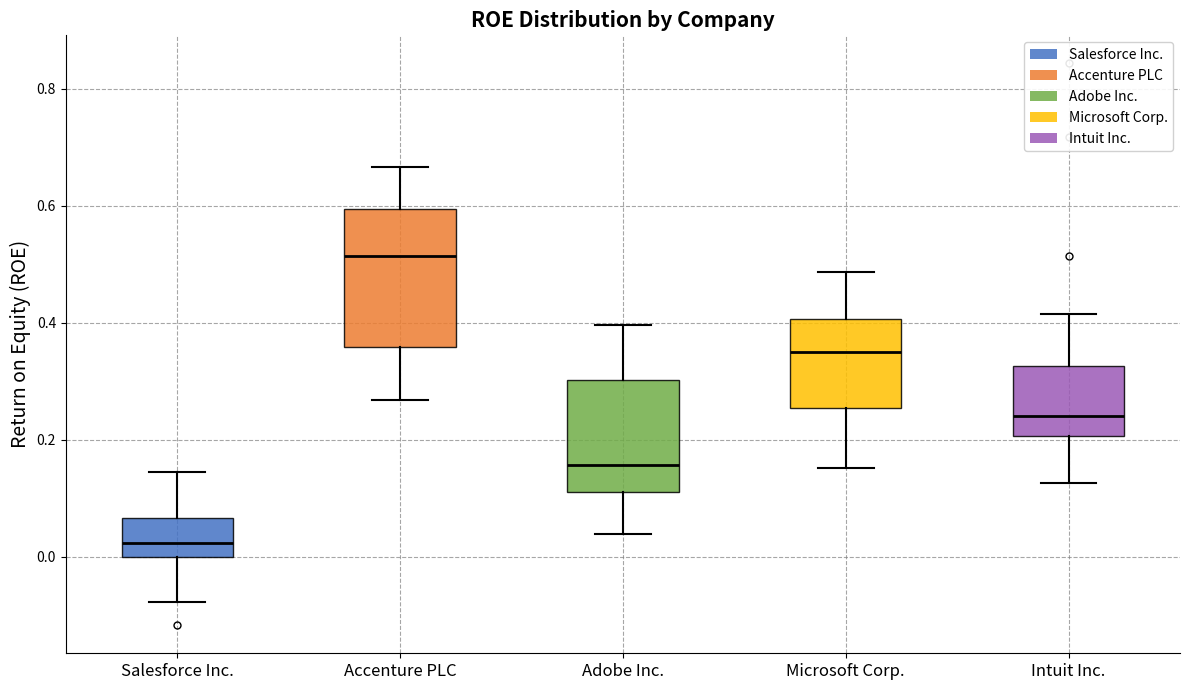

Which box's median line is the highest?

Accenture PLC